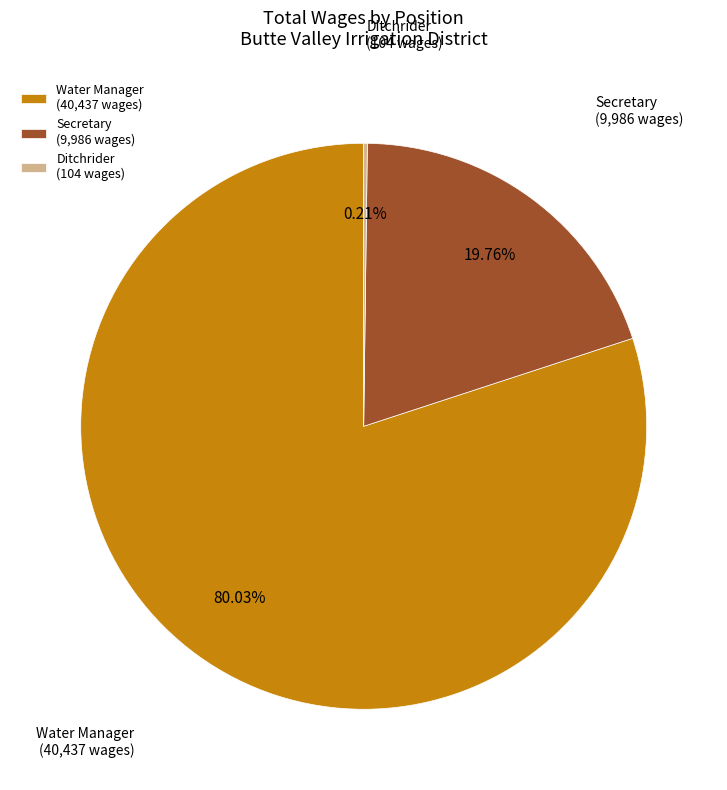

Does any single category account for the majority?

Yes